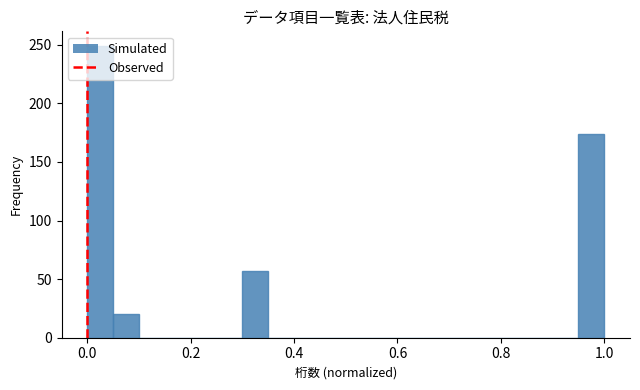

Around what value on the x-axis is the tallest bar? Give the approximate position of its centre, as read against the axis.

0.02